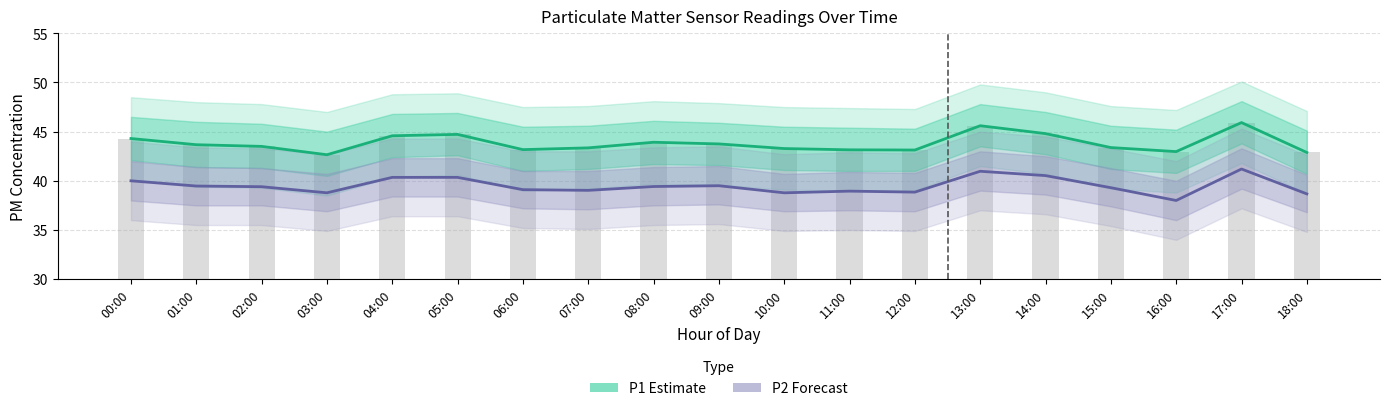

Does the chart contain any negative values?

No